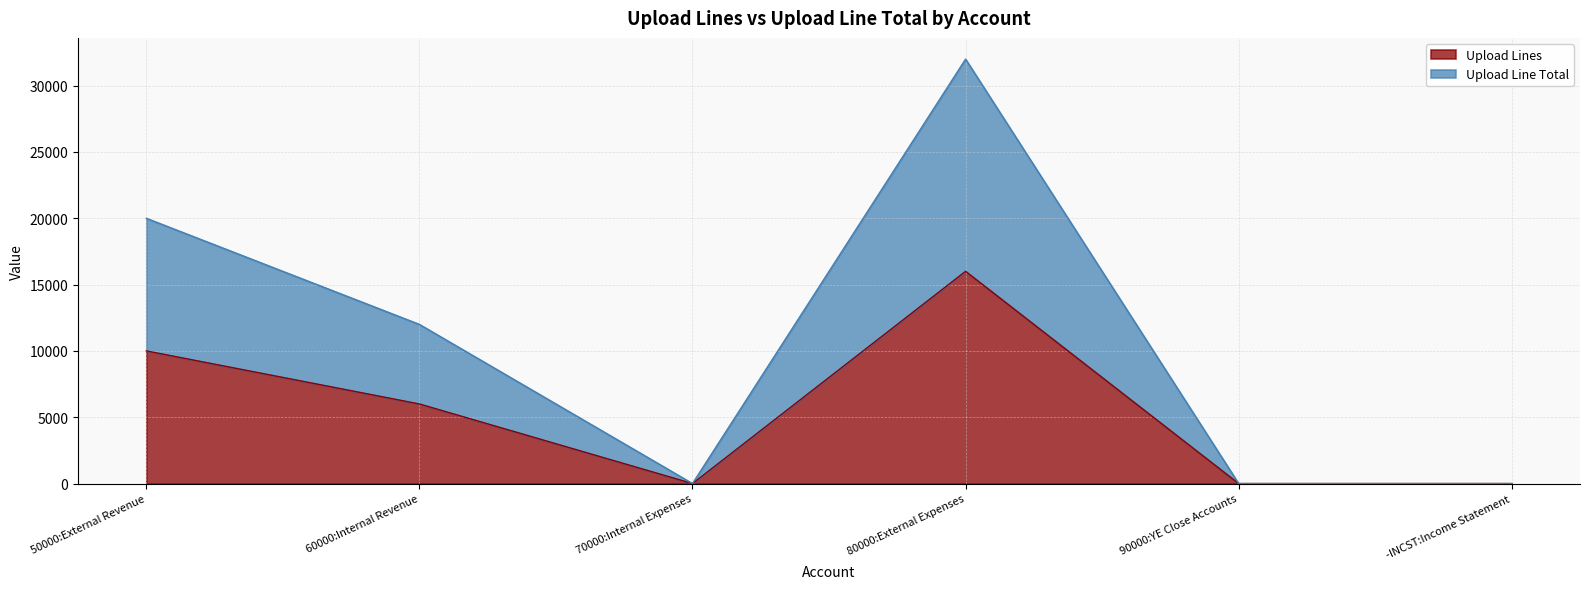

What is the maximum value for Upload Lines?

16000